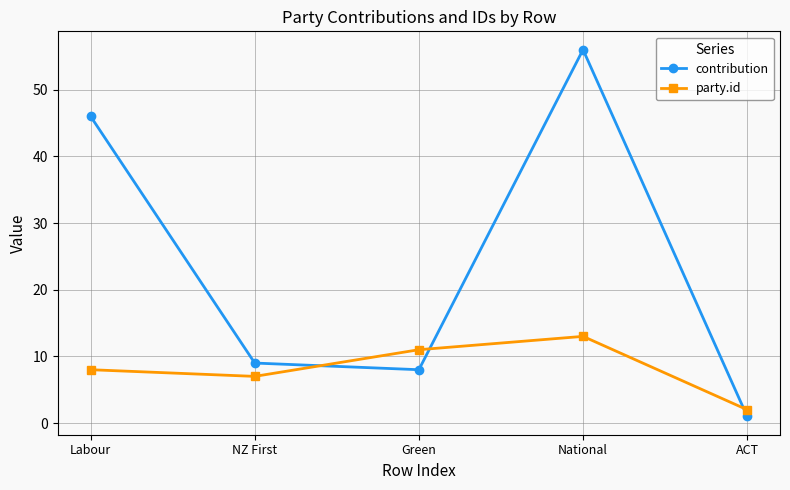

Does the chart have visible grid lines?

Yes